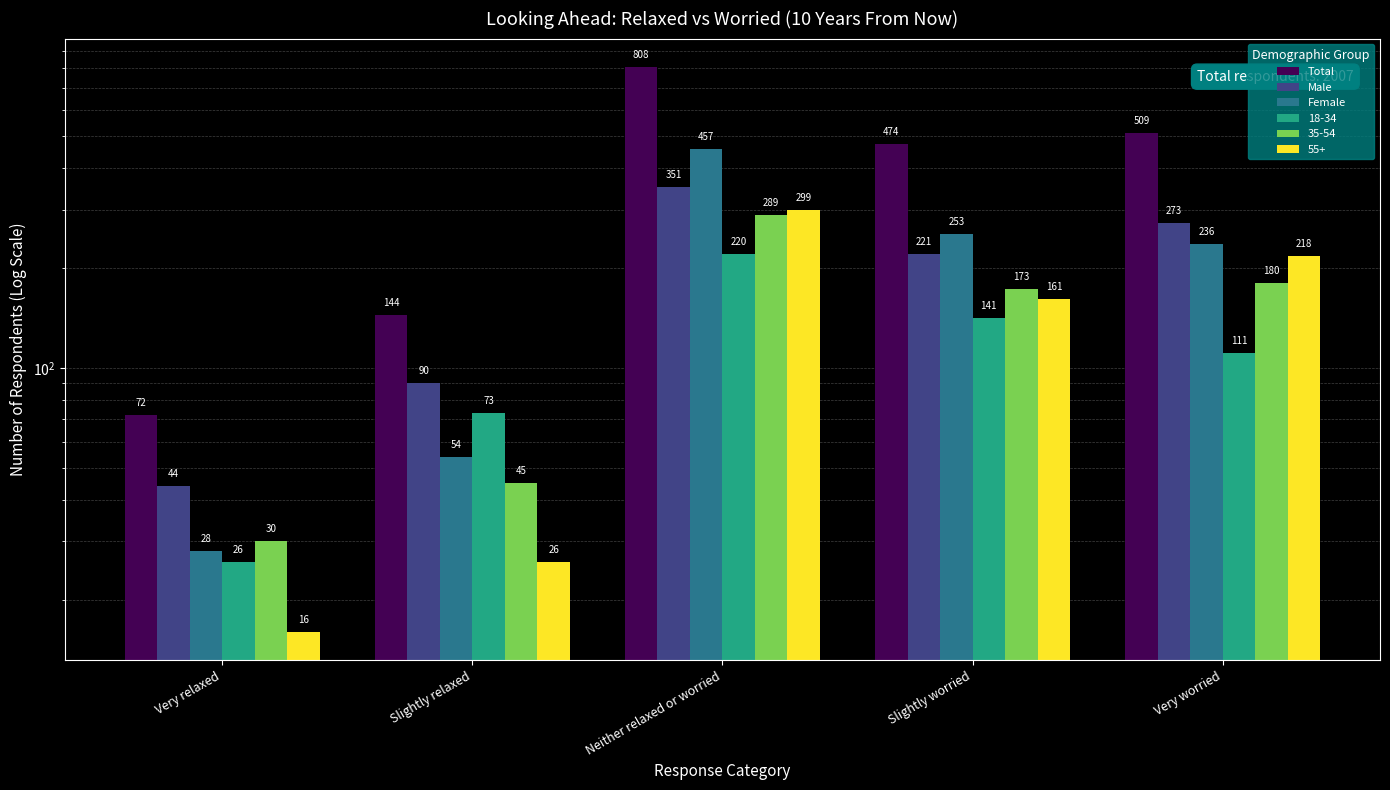

What is the difference between the second highest and second lowest values in the Female series?

199